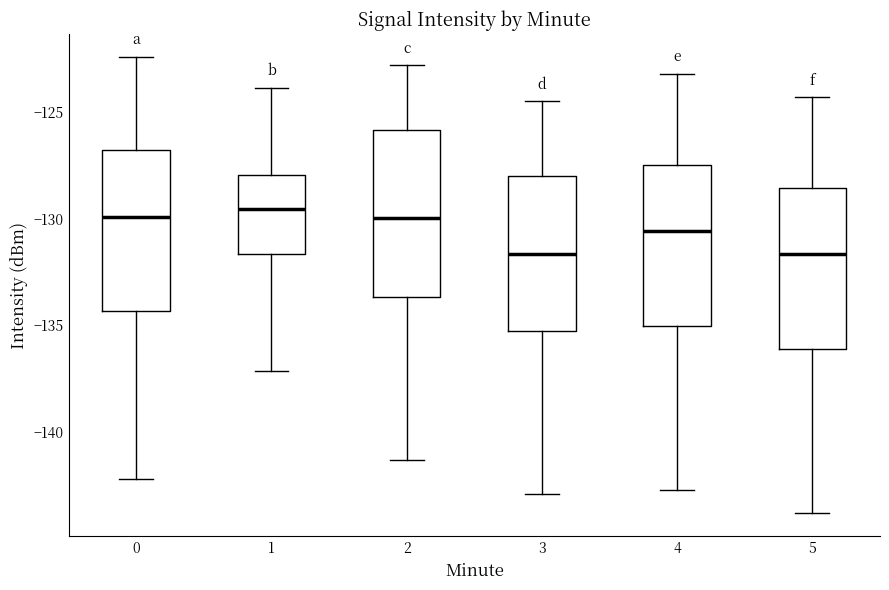

Reading left to right, transcribe this box plot: for each box, give where its median line is, the range the box spans, and where its two whiskers end, as read against the y-axis. The values are not printed on the chart, so give them approximately, as read against the axis.

0: median -130.0, box -134.5 to -127.0, whiskers -142.0 to -122.5
1: median -129.5, box -131.5 to -128.0, whiskers -137.0 to -124.0
2: median -130.0, box -133.5 to -126.0, whiskers -141.5 to -123.0
3: median -131.5, box -135.0 to -128.0, whiskers -143.0 to -124.5
4: median -130.5, box -135.0 to -127.5, whiskers -142.5 to -123.0
5: median -131.5, box -136.0 to -128.5, whiskers -144.0 to -124.5